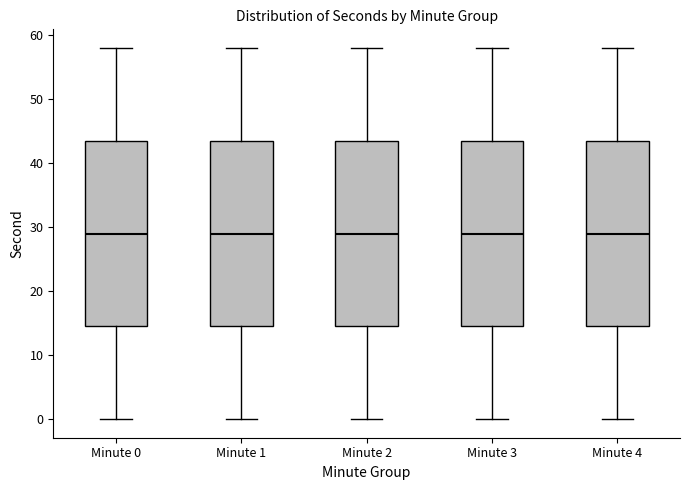

Where is the lower edge of the box for Minute 0 on the y-axis? The values are not printed on the chart, so give them approximately, as read against the axis.

15